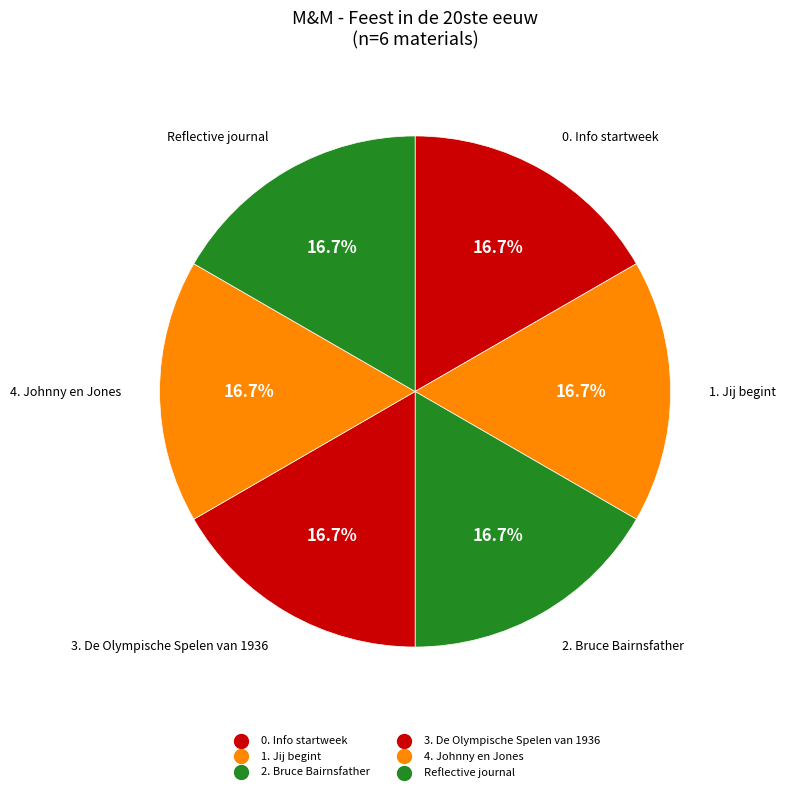

How many slices are in this pie chart?

6